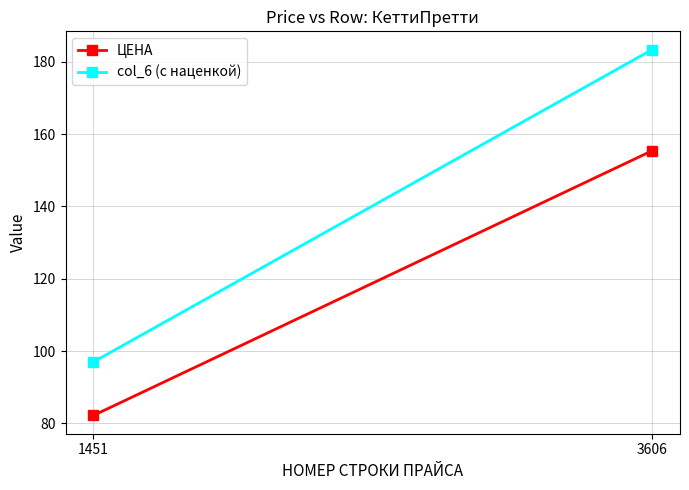

What is the sum of all col_6 (с наценкой) values?

280.3